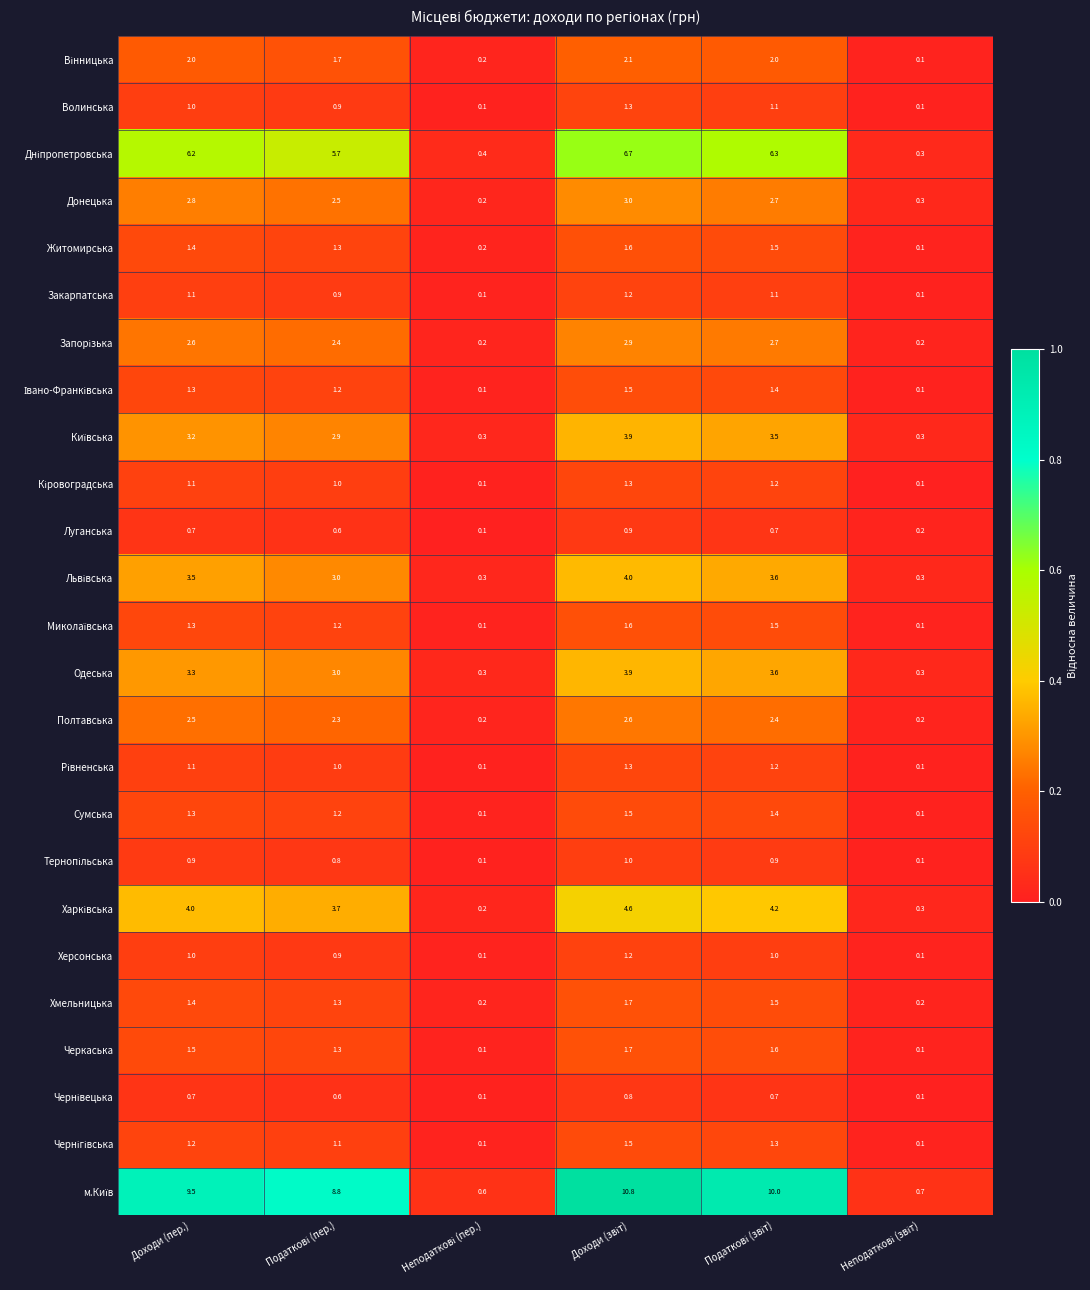

What is the greatest value displayed?

10.8